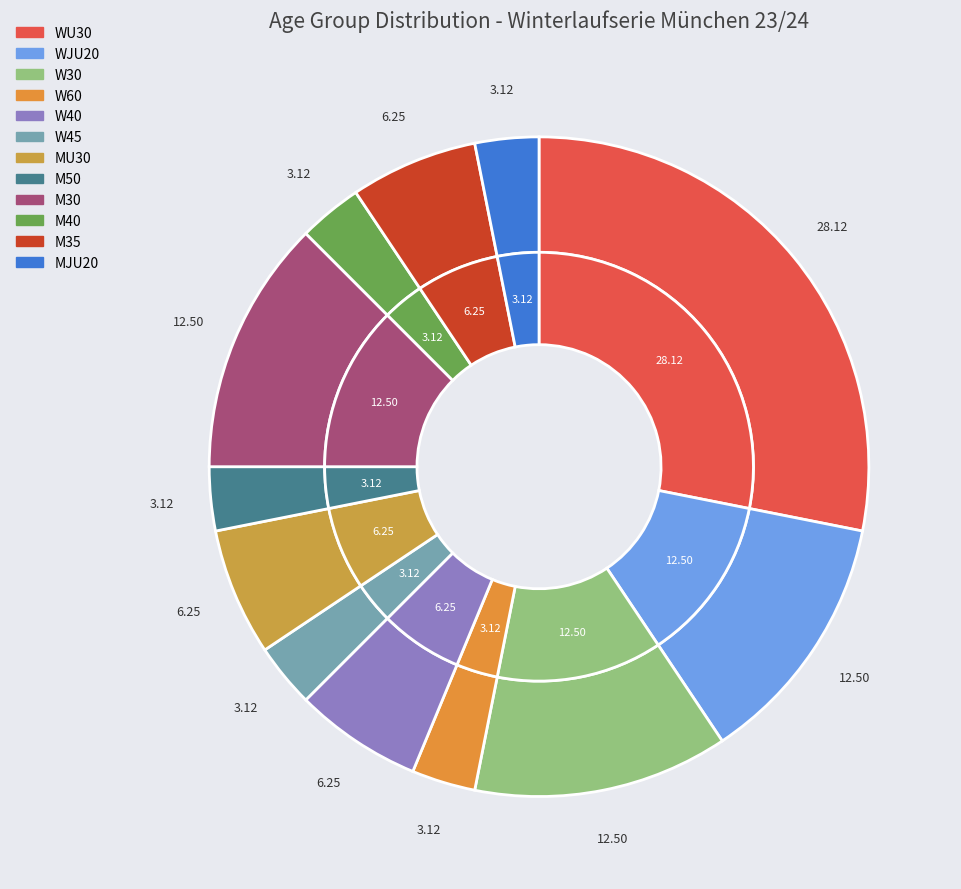

To the nearest percent, what is the difference between the largest and smallest slice percentages?

25%